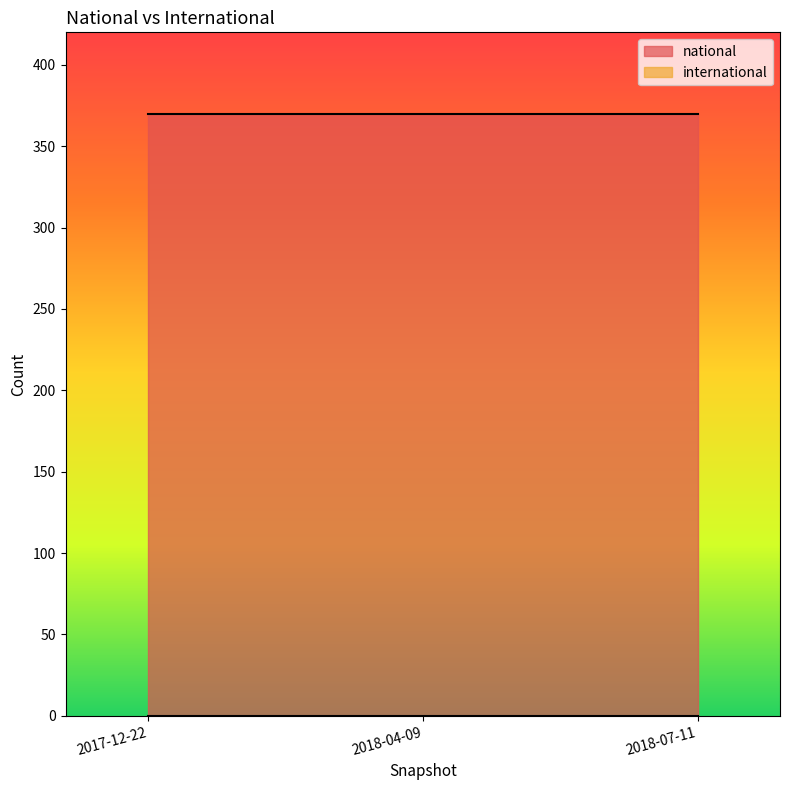

Which has a higher value, 2017-12-22 or 2018-07-11?

2017-12-22